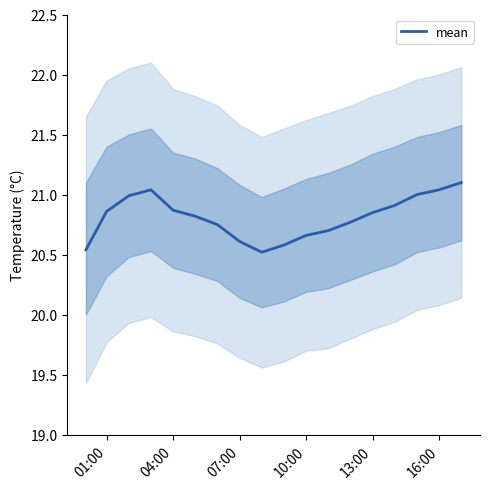

What is the difference between the second highest and second lowest values?

0.5